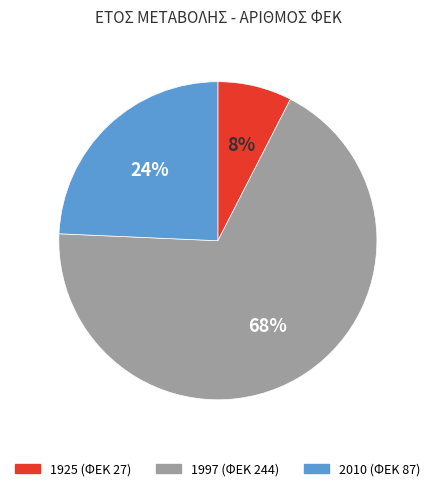

Rank the categories by value from lowest to highest.

1925, 2010, 1997